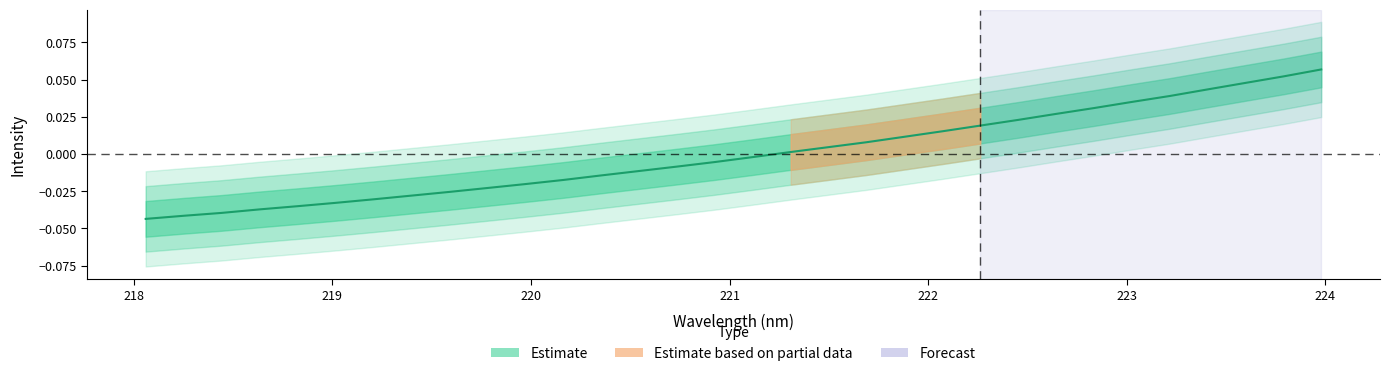

True or false: there are more than 2 points higher than both neighbors.

False